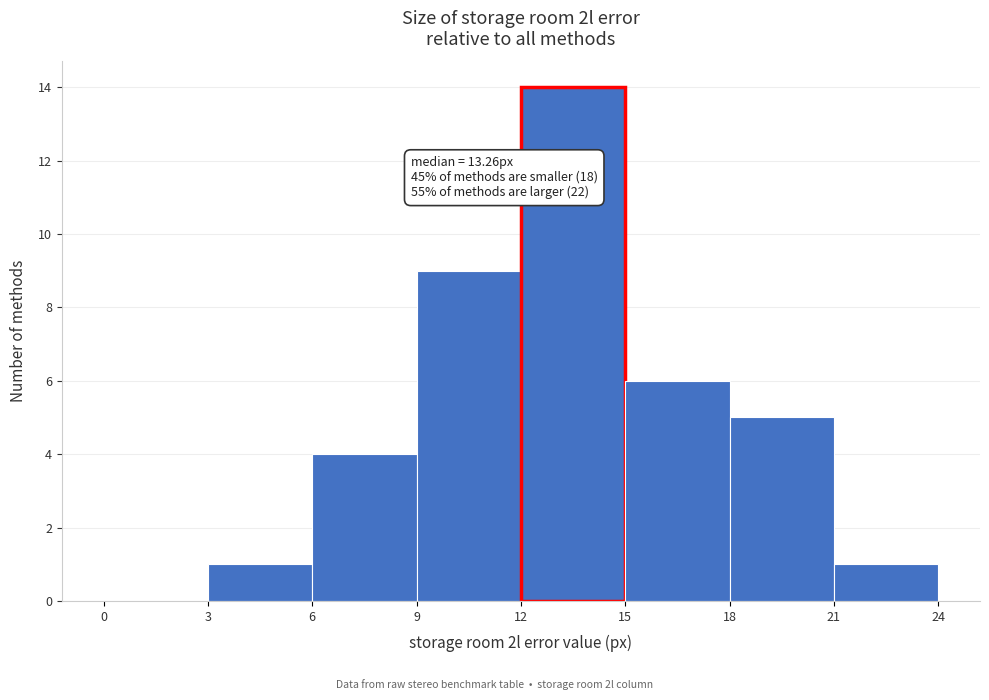

Which range on the x-axis has the tallest bar?

12 to 15